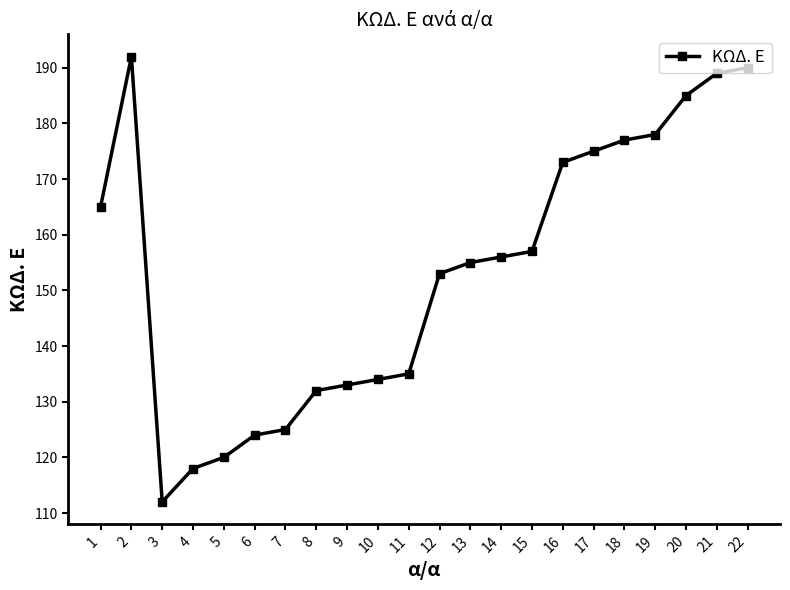

Where is the data nearest to the value 152?

12